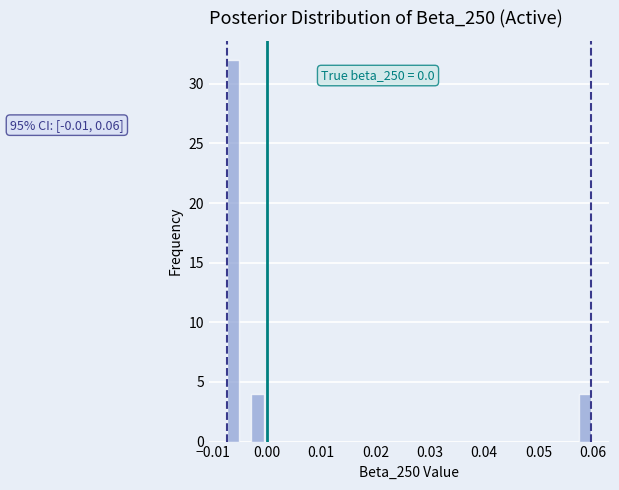

Read against the x-axis, roughly where is the centre of the tallest bar?

-0.006